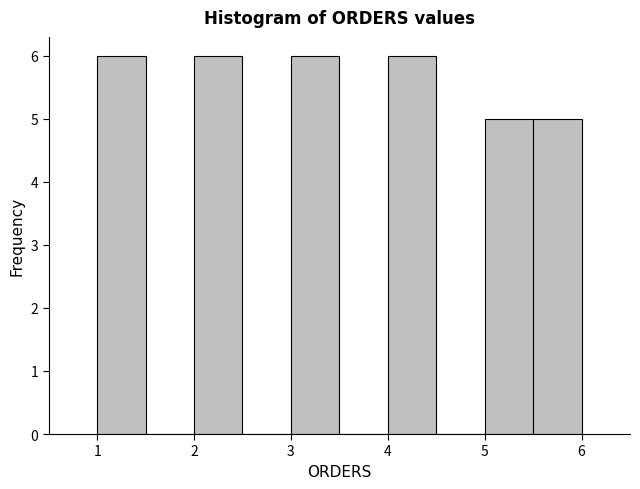

Reading left to right, transcribe this chart: for each bar, give the range it covers on the x-axis and its height. The values are not printed on the chart, so give them approximately, as read against the axis.

1.0 to 1.5: 6
1.5 to 2.0: 0
2.0 to 2.5: 6
2.5 to 3.0: 0
3.0 to 3.5: 6
3.5 to 4.0: 0
4.0 to 4.5: 6
4.5 to 5.0: 0
5.0 to 5.5: 5
5.5 to 6.0: 5